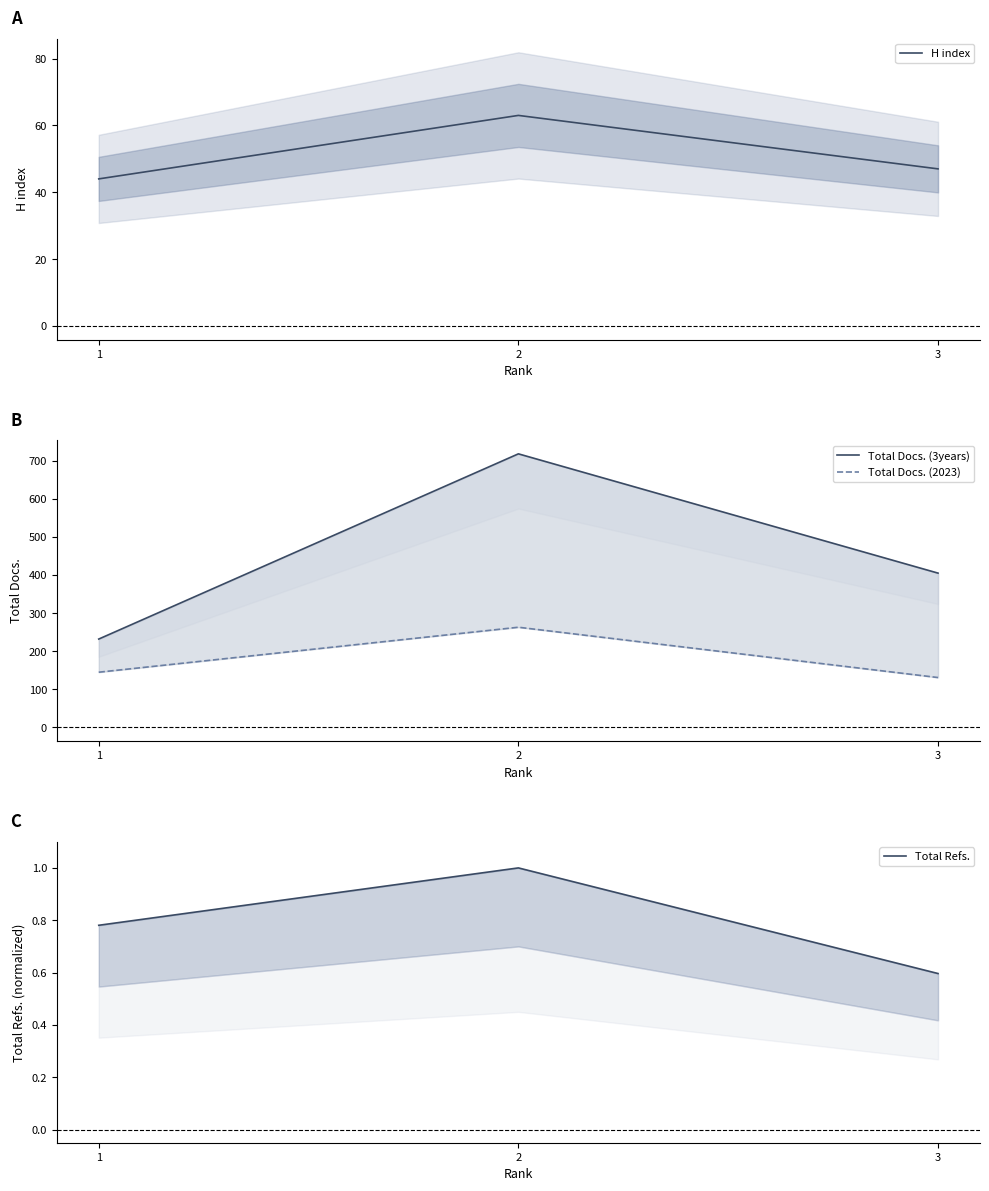

Is the value of Total Docs. (2023) at 3 greater than the value of H index at 2?

Yes